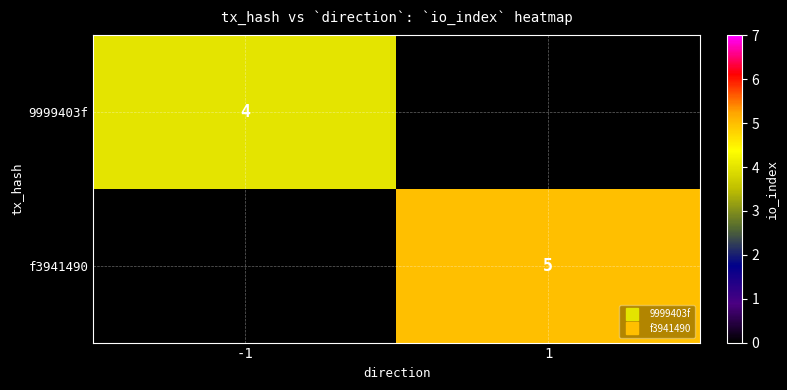

What is the maximum value for 9999403f?

4.0